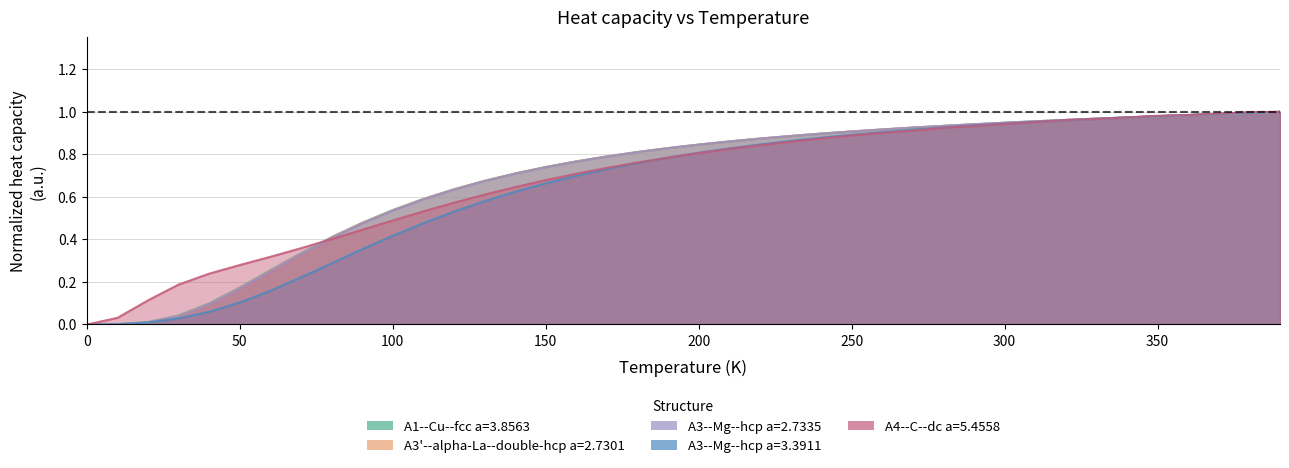

What is the sum of all A3'--alpha-La--double-hcp a=2.7301 values?

27.6